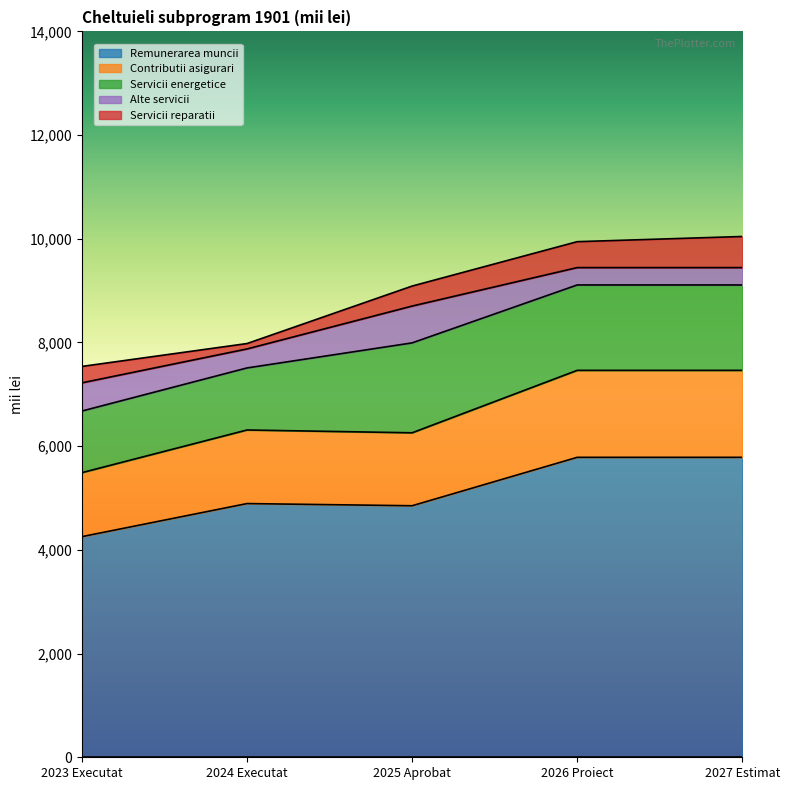

What is the difference between the highest and lowest values at 2026 Proiect?

5450.3